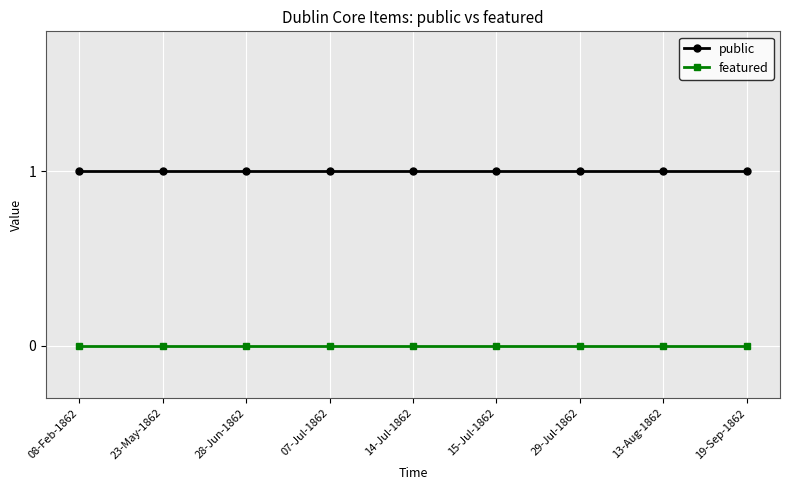

At how many categories does at least one series exceed 0?

9